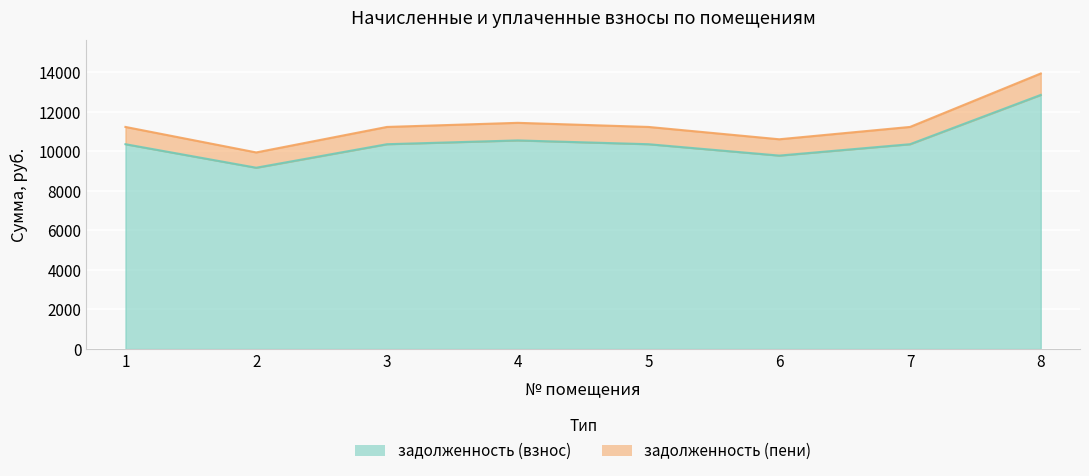

The задолженность (пени) series shows 17829.2 at 4. True or false?

False